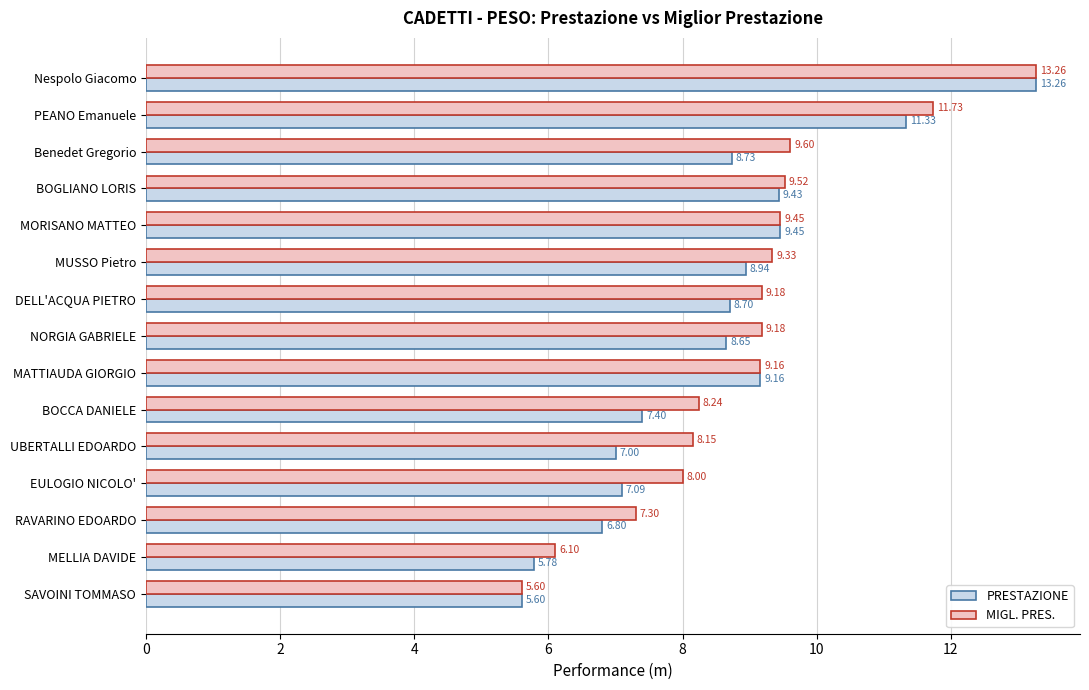

How many values in the MIGL. PRES. series are below 9?

6